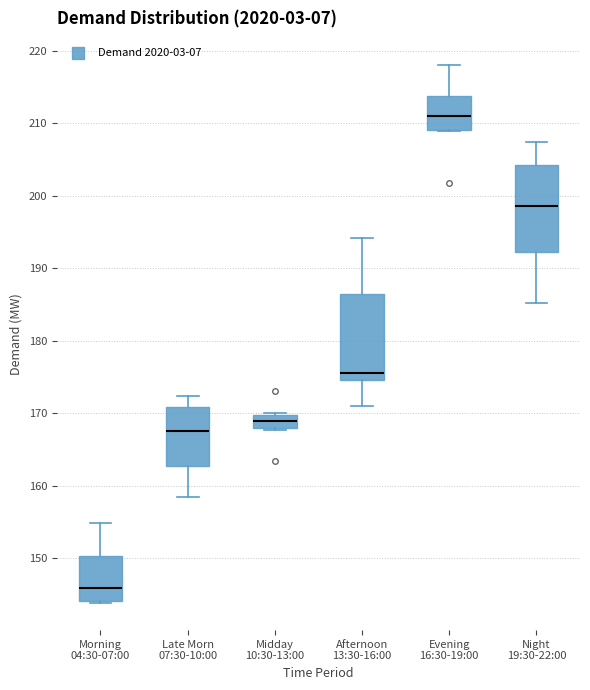

Reading left to right, read every box against the y-axis: the position of its median line, the range the box covers, and the ends of its whiskers. The values are not printed on the chart, so give them approximately, as read against the axis.

Morning 04:30-07:00: median 146, box 144 to 150, whiskers 144 (just below the box's lower edge) to 155
Late Morn 07:30-10:00: median 167, box 163 to 171, whiskers 158 to 172
Midday 10:30-13:00: median 169, box 168 to 170, whiskers 168 to 170
Afternoon 13:30-16:00: median 176, box 175 to 187, whiskers 171 to 194
Evening 16:30-19:00: median 211, box 209 to 214, whiskers 209 to 218
Night 19:30-22:00: median 199, box 192 to 204, whiskers 185 to 207